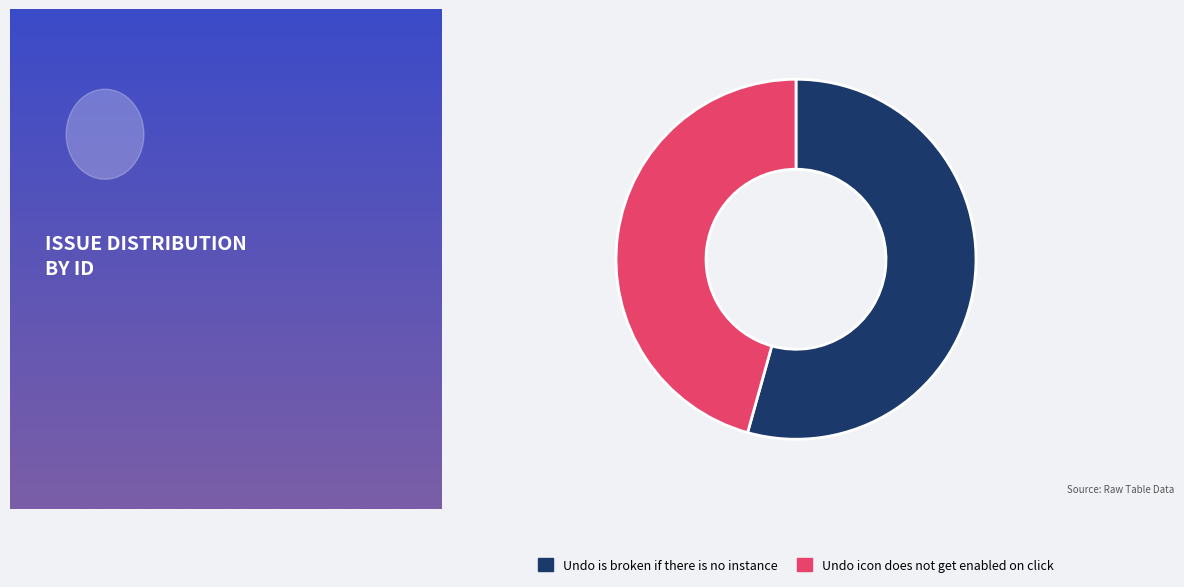

The Undo icon does not get enabled on click slice represents 35% of the pie. True or false?

False